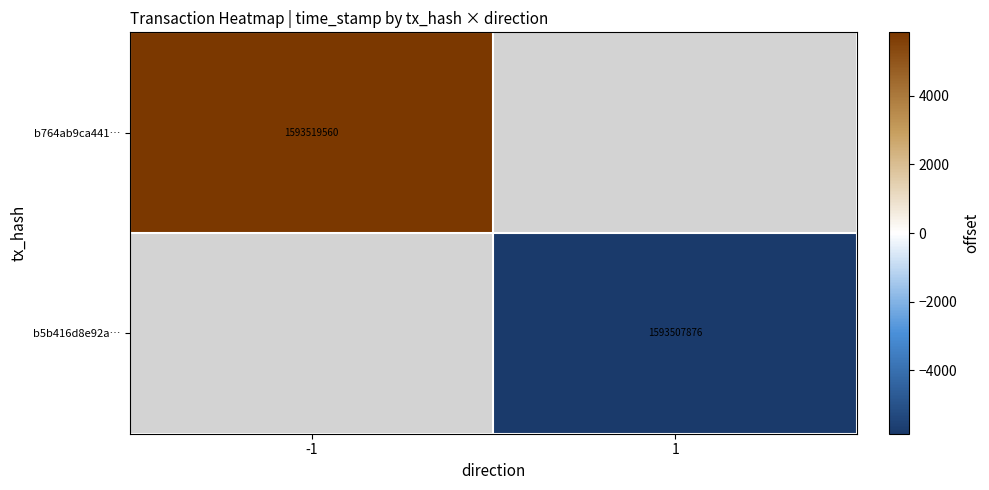

The value of b764ab9ca441… at -1 is 1593519560. True or false?

True